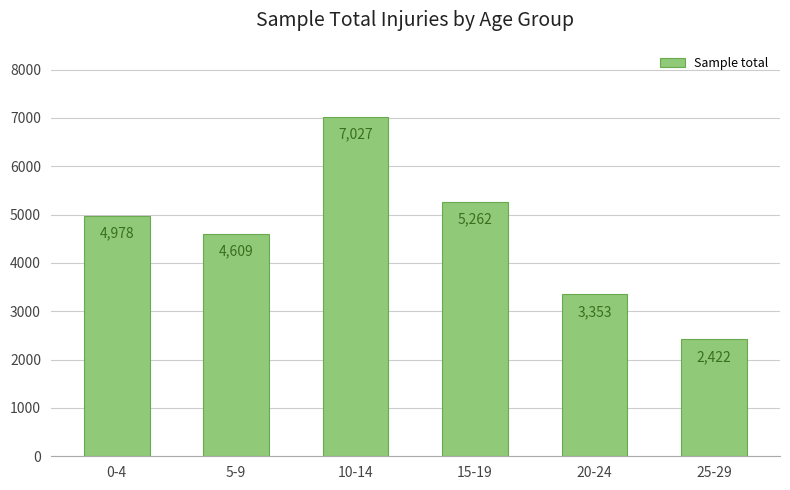

How many categories are shown in the chart?

6